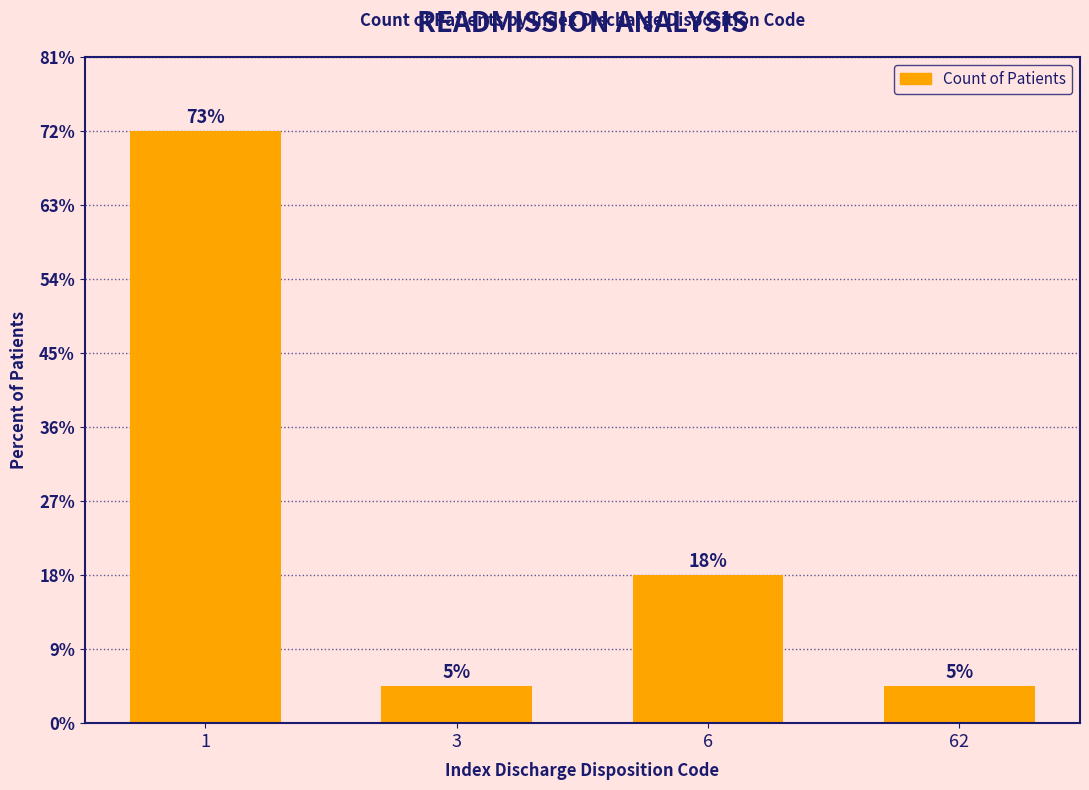

Are the bars horizontal?

No